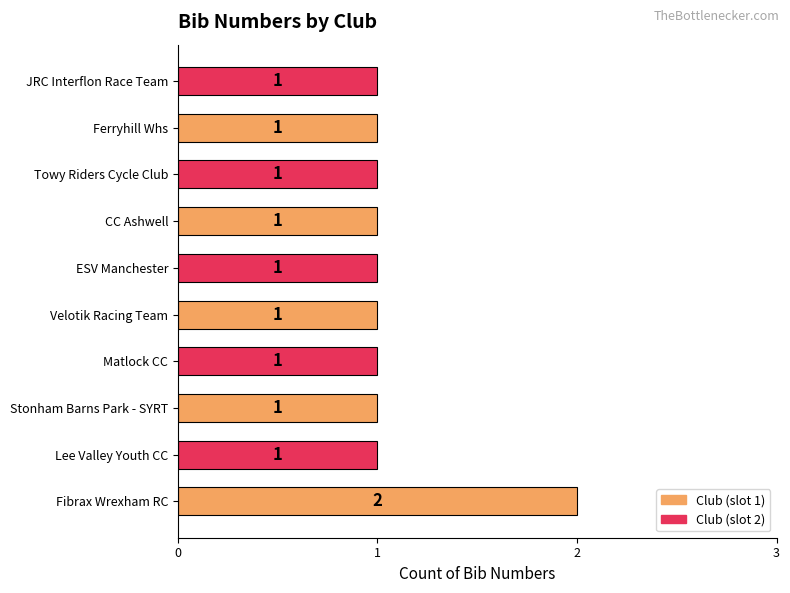

What is the ratio of the value at Ferryhill Whs to the value at Matlock CC?

1.0